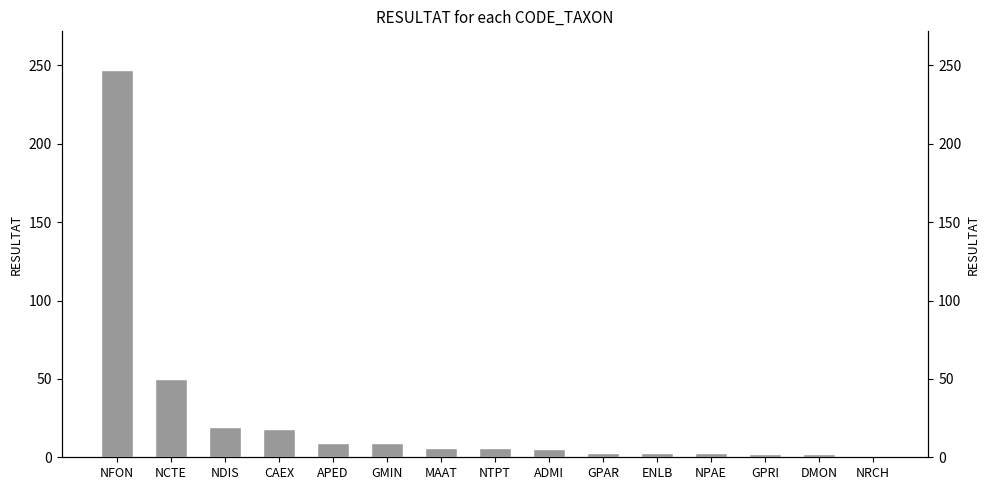

Is it true that the value at GPRI is 3?

False